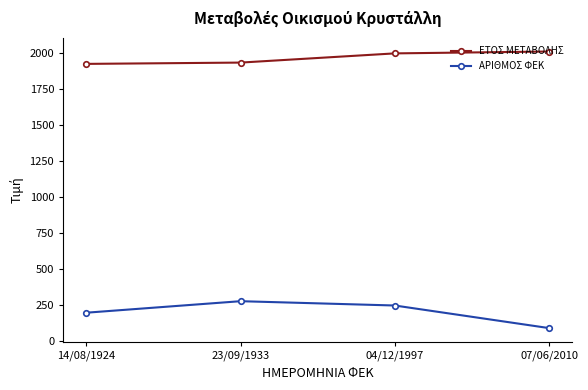

Which series has the largest total across all categories?

ΕΤΟΣ ΜΕΤΑΒΟΛΗΣ